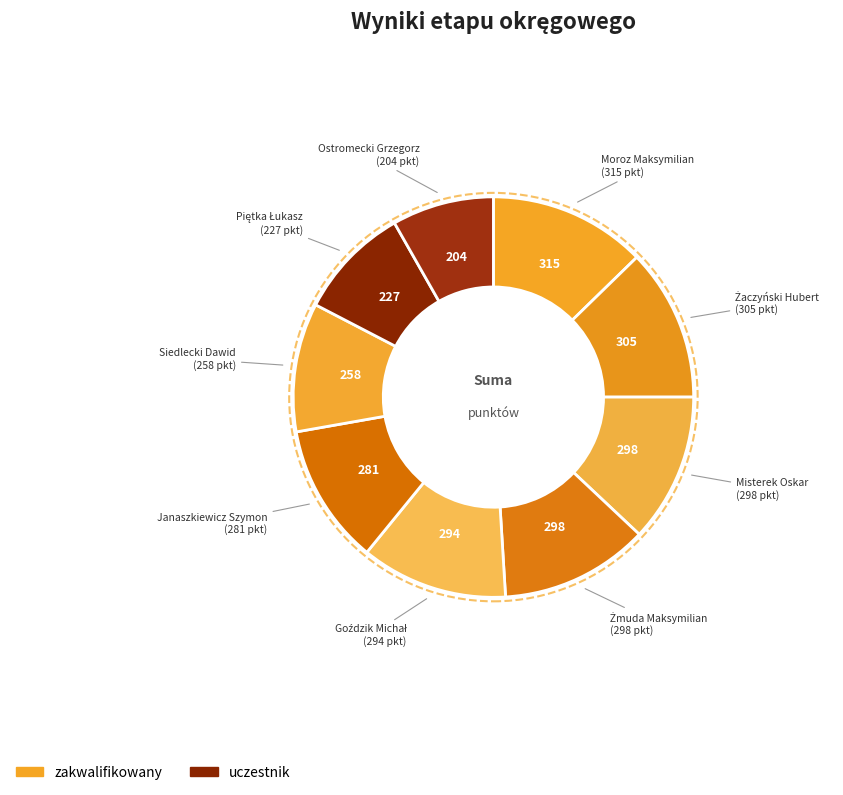

To the nearest percent, what is the difference between the largest and smallest slice percentages?

4%